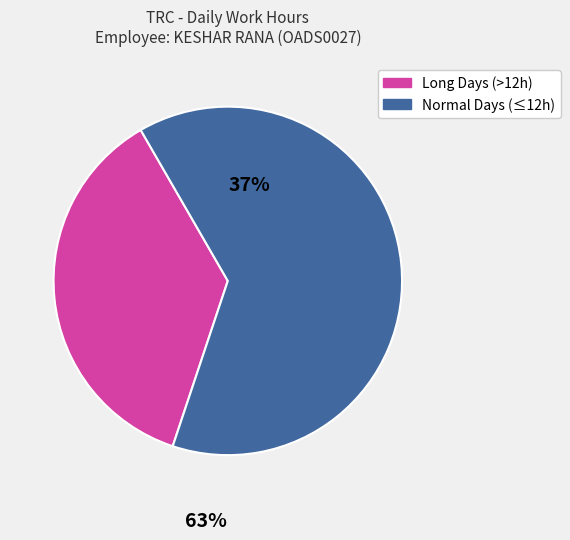

Is there a majority slice in this chart?

Yes